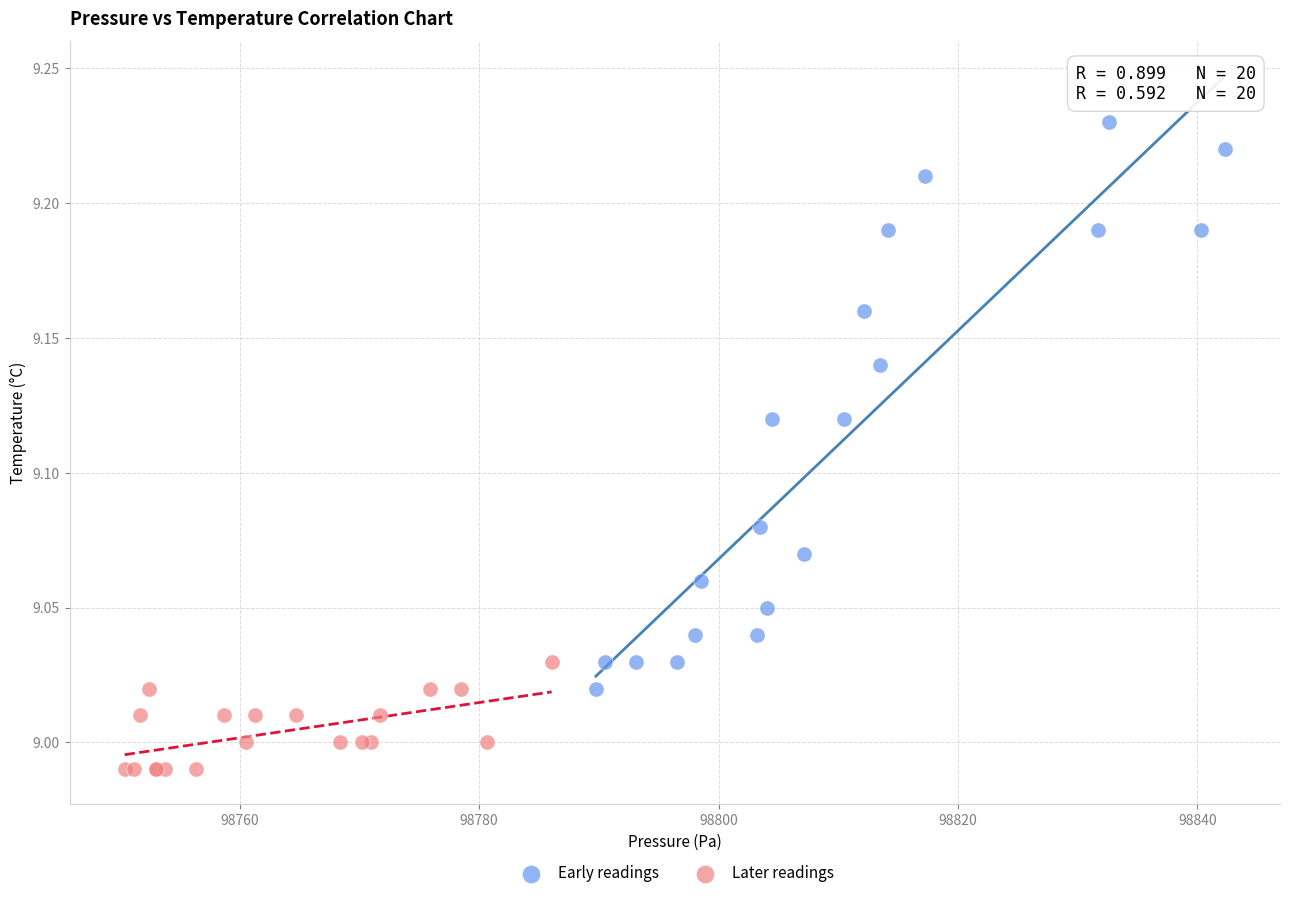

Which series contains the highest Y value?

Early readings